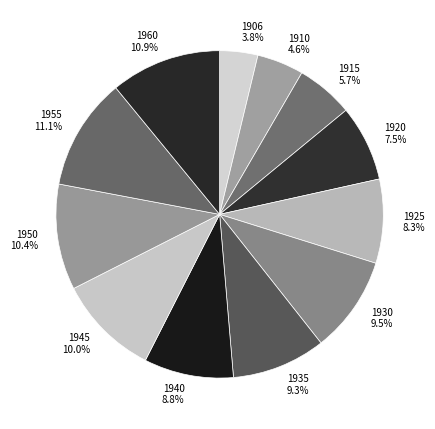

How many segments does this pie chart have?

12